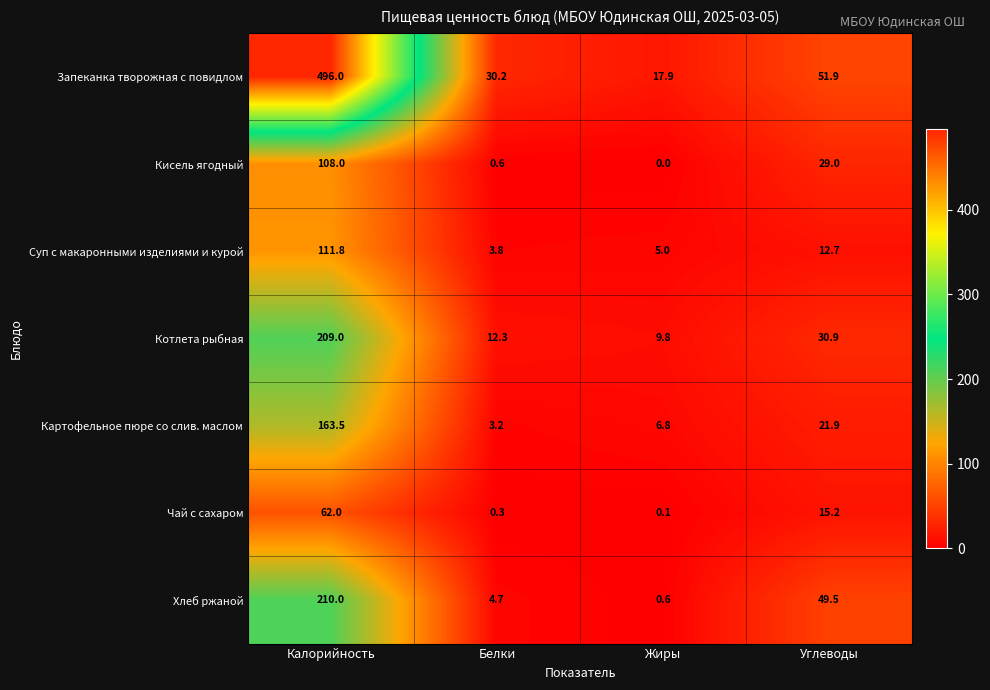

Which series has the widest spread of values?

Запеканка творожная с повидлом